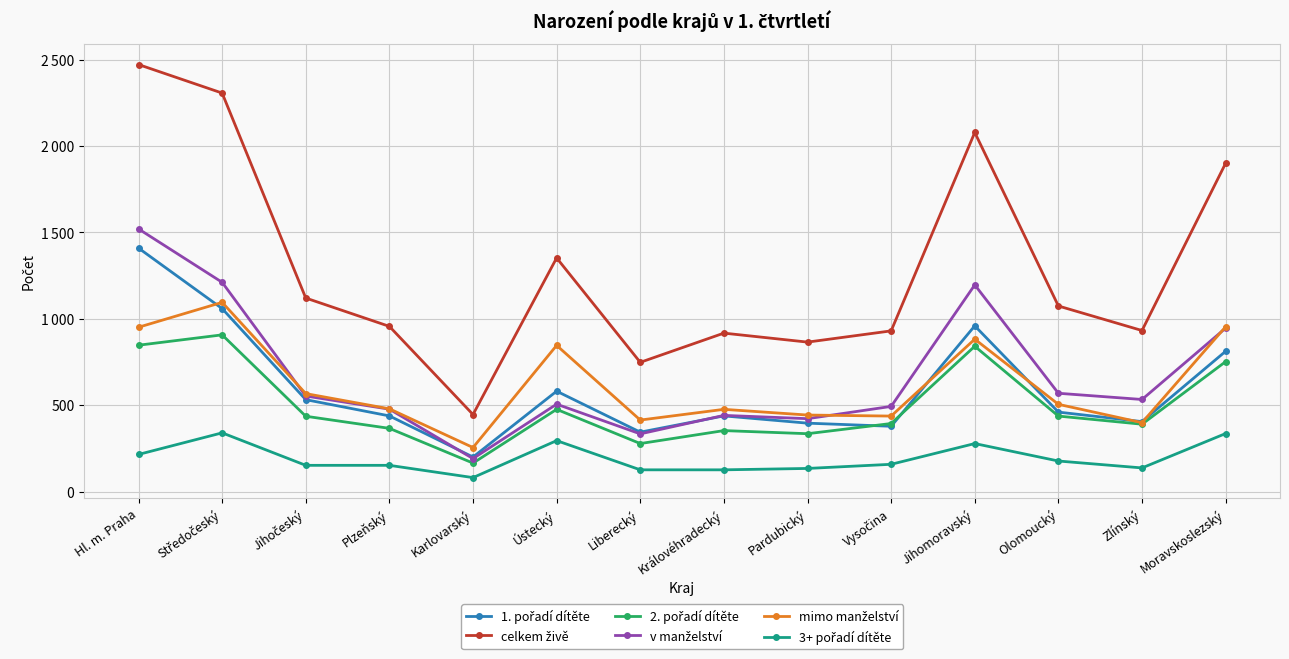

What is the label of the 7th point from the left?

Liberecký